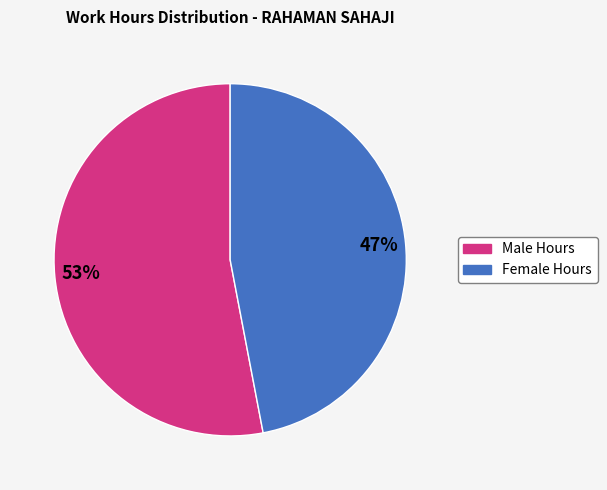

Is there a majority slice in this chart?

Yes